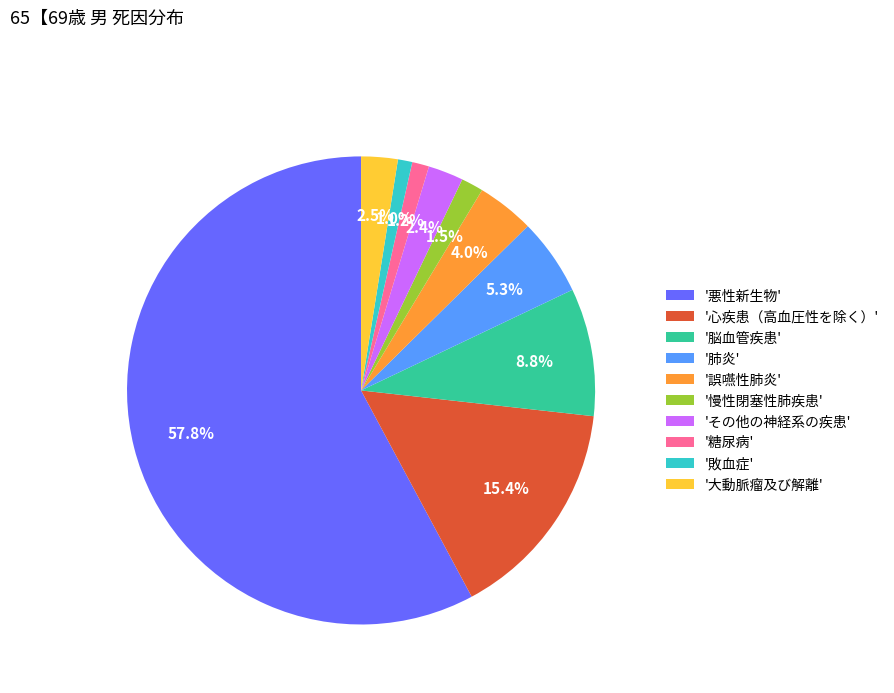

Which has a higher value, '心疾患（高血圧性を除く）' or '大動脈瘤及び解離'?

'心疾患（高血圧性を除く）'